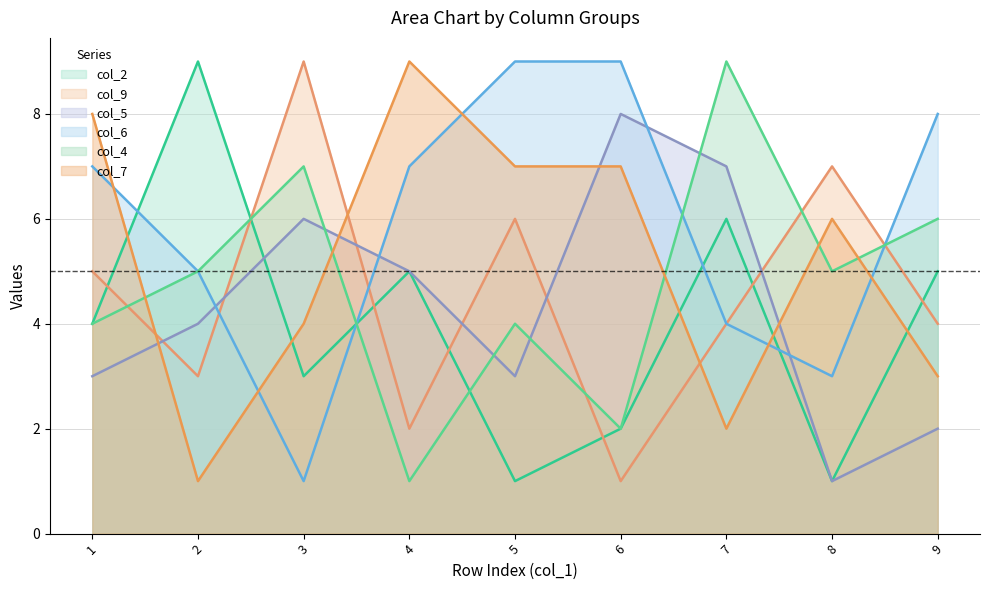

At which category is the sum across all series the highest?

7